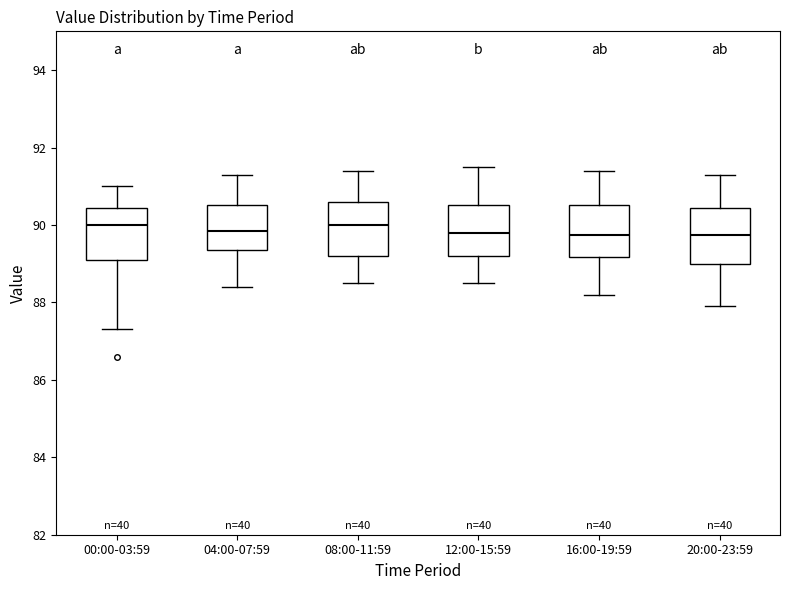

Reading left to right, read every box against the y-axis: the position of its median line, the range the box covers, and the ends of its whiskers. The values are not printed on the chart, so give them approximately, as read against the axis.

00:00-03:59: median 90.0, box 89.2 to 90.4, whiskers 87.4 to 91.0
04:00-07:59: median 89.8, box 89.4 to 90.6, whiskers 88.4 to 91.4
08:00-11:59: median 90.0, box 89.2 to 90.6, whiskers 88.6 to 91.4
12:00-15:59: median 89.8, box 89.2 to 90.6, whiskers 88.6 to 91.6
16:00-19:59: median 89.8, box 89.2 to 90.6, whiskers 88.2 to 91.4
20:00-23:59: median 89.8, box 89.0 to 90.4, whiskers 88.0 to 91.4